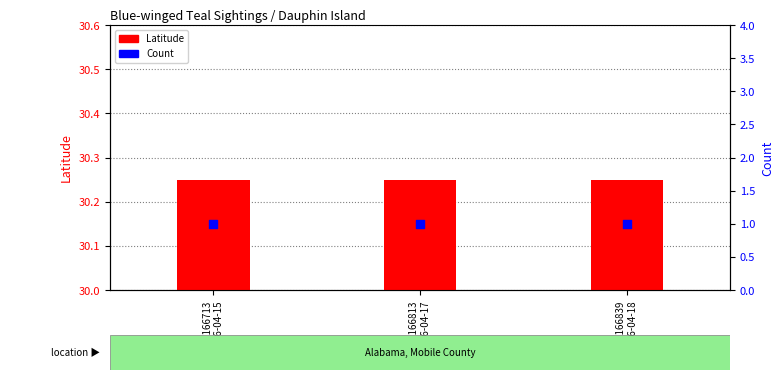

Which series reaches the minimum Y coordinate?

Count